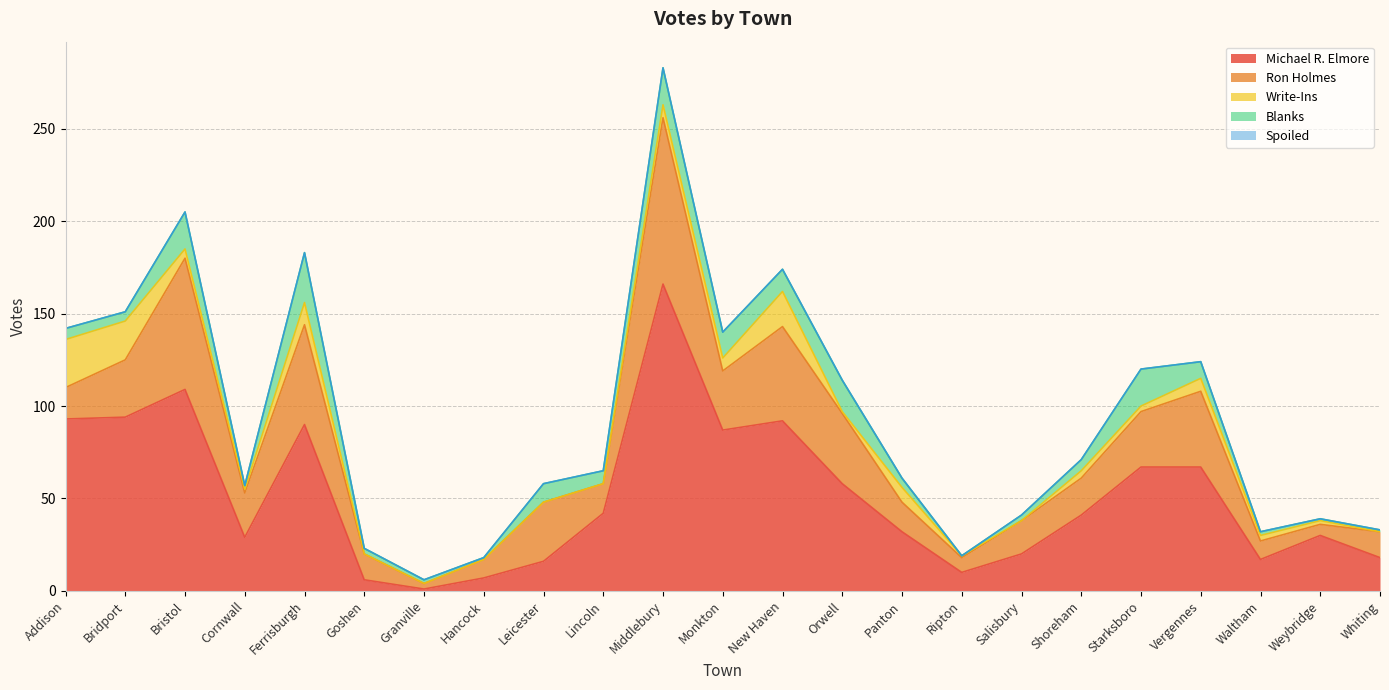

At which label is Ron Holmes closest to 46?

New Haven